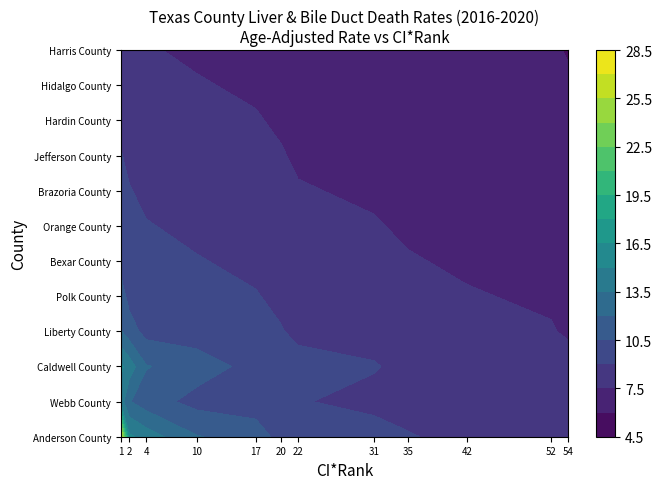

Which series has the largest range (max minus min)?

Anderson County